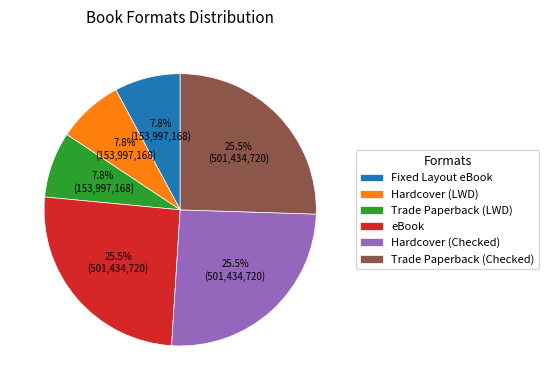

How many slices are in this pie chart?

6